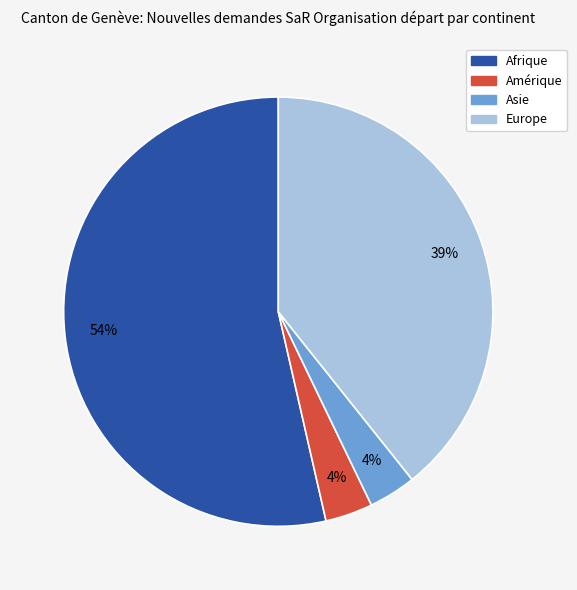

Which has a higher value, Afrique or Europe?

Afrique